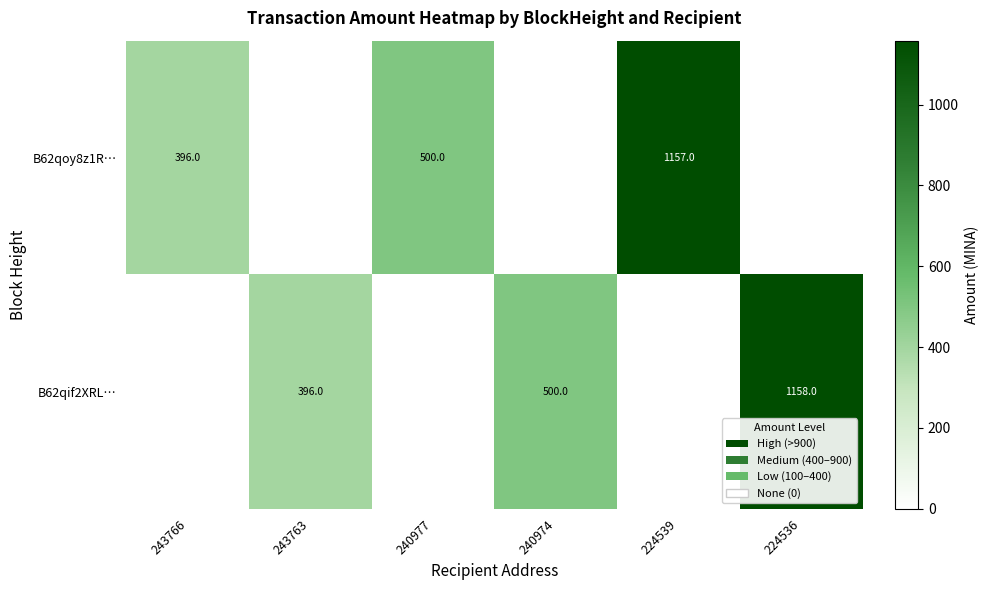

Is it true that B62qoy8z1R… equals 227 at 240977?

False